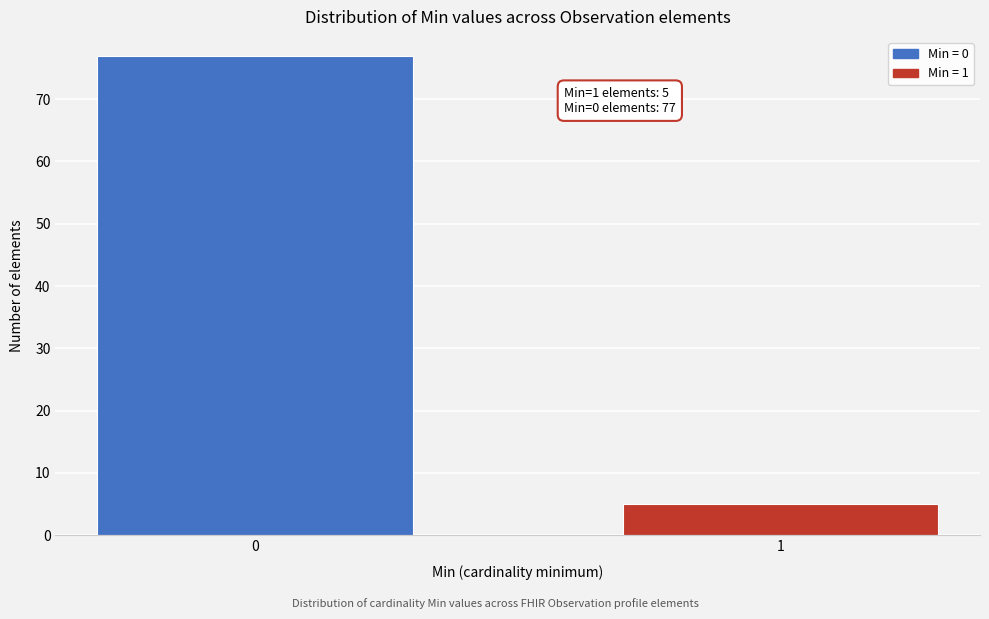

Reading left to right, list all the values displayed in this chart.

0=77	1=5